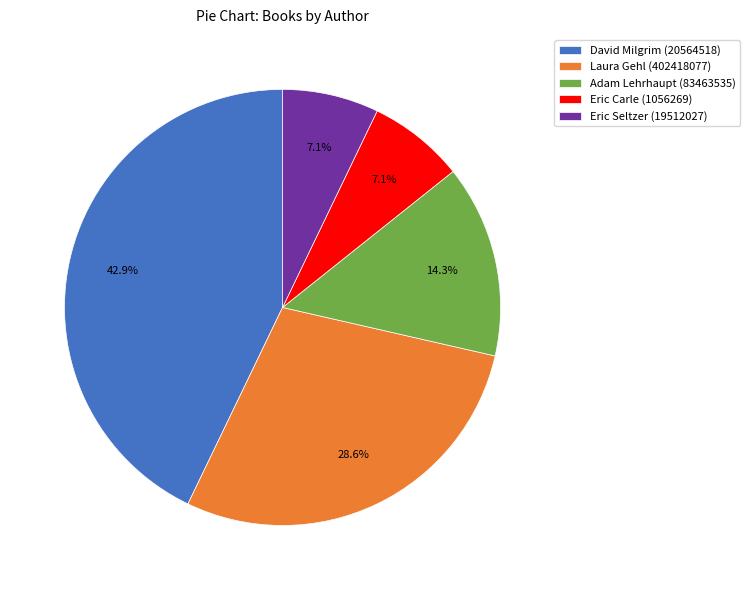

Which category has the biggest portion of the pie?

David Milgrim (20564518)